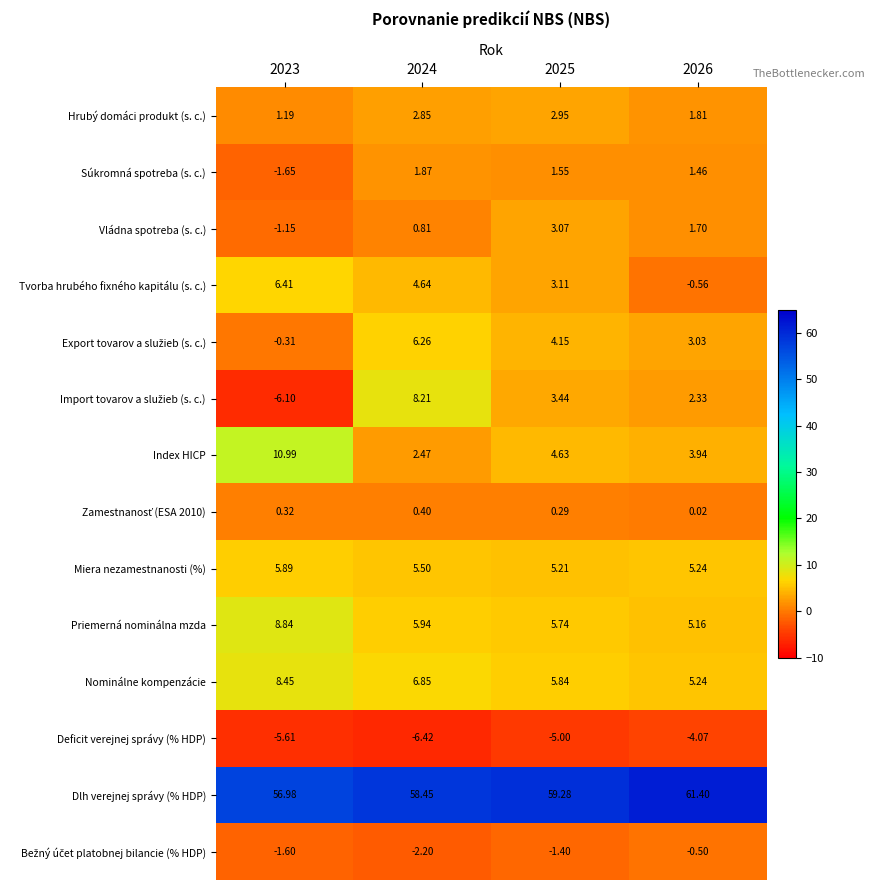

Which series has the largest total across all categories?

Dlh verejnej správy (% HDP)